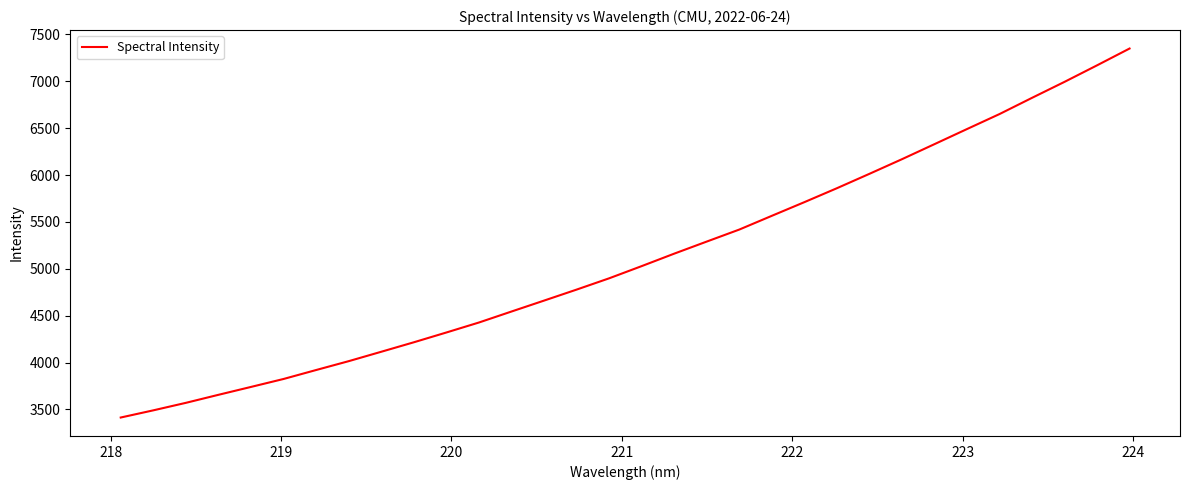

What is the smallest value displayed?

3414.2